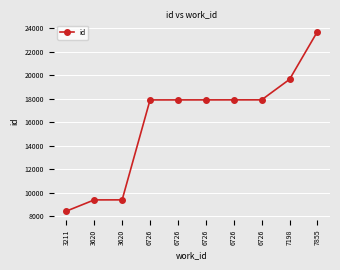

What is the value of the 1st point from the left?

8440